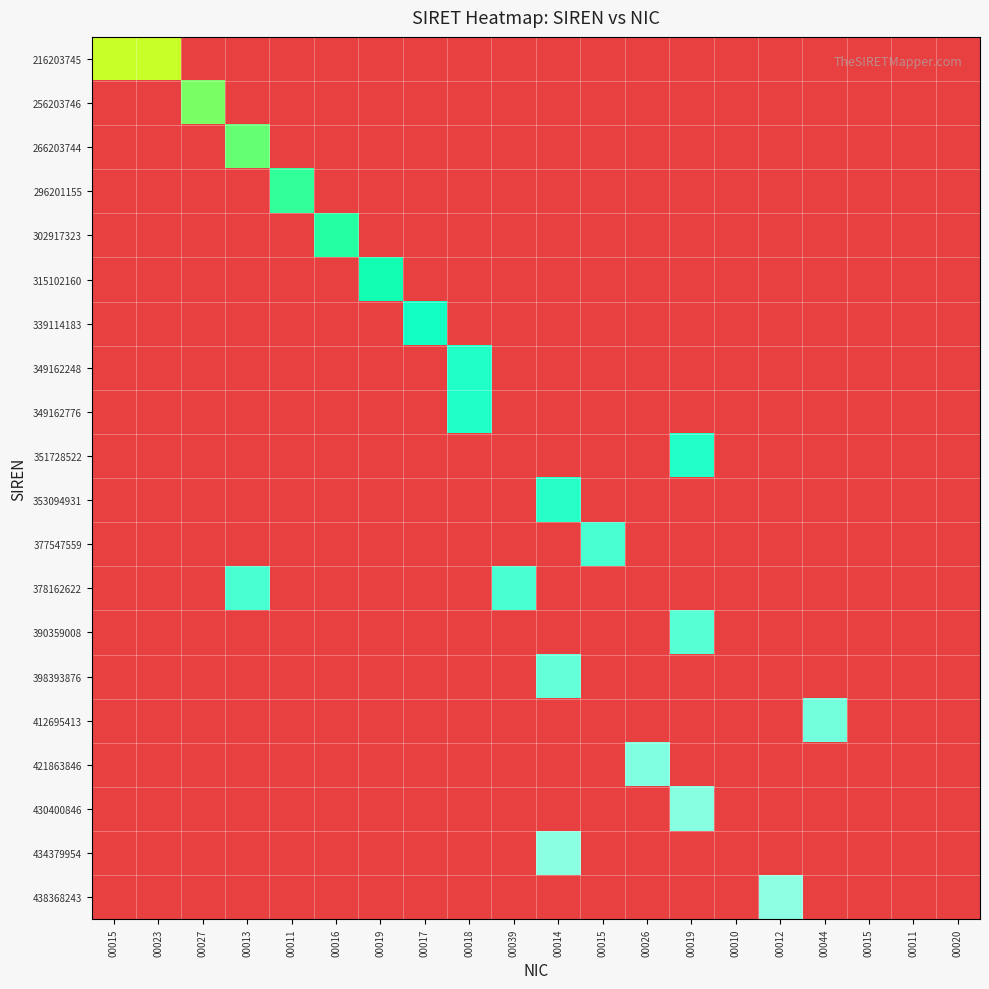

Which category has the highest value in the 216203745 series?

00023